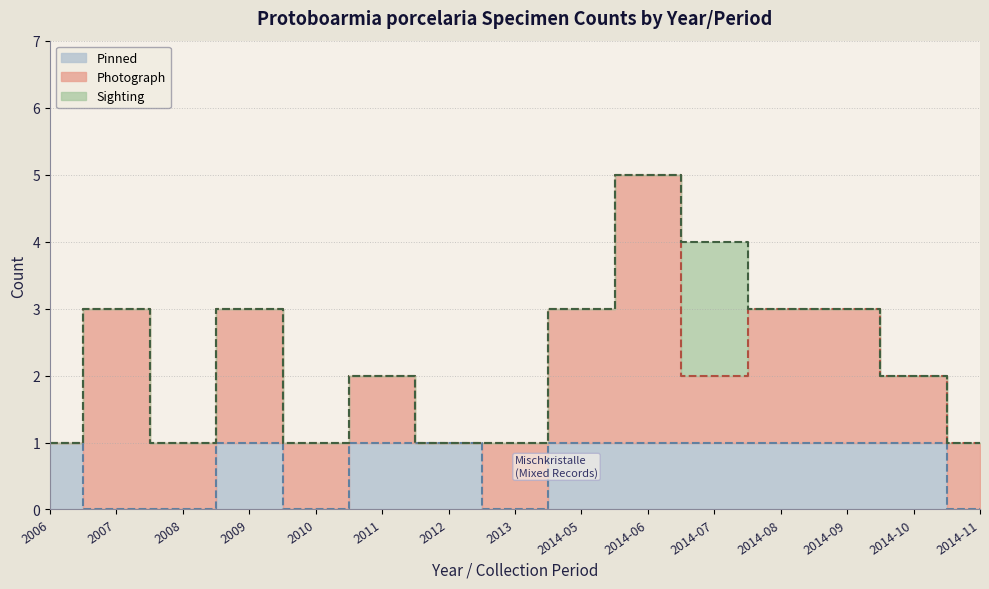

What are all the series names shown in the legend?

Pinned, Photograph, Sighting